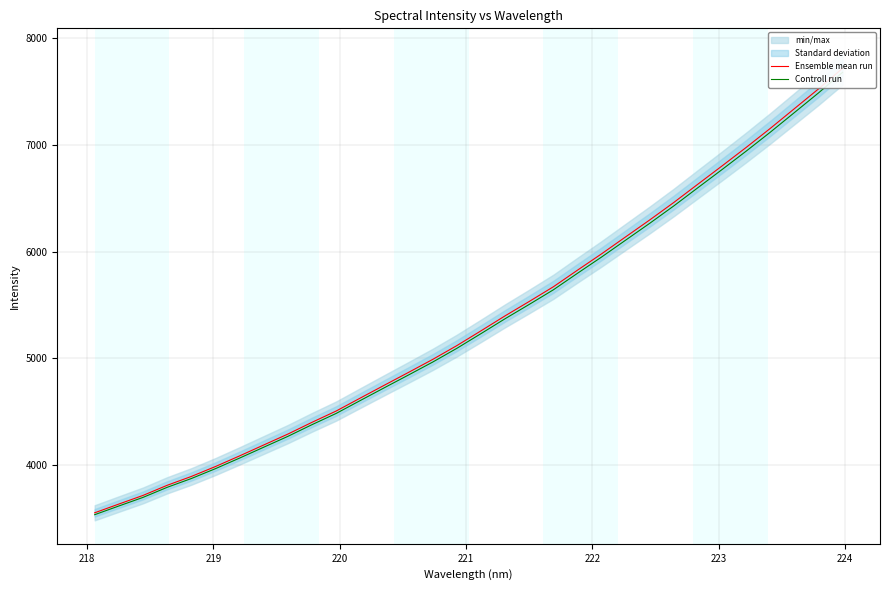

Rank the series by their maximum value, from lowest to highest.

Controll run, Ensemble mean run